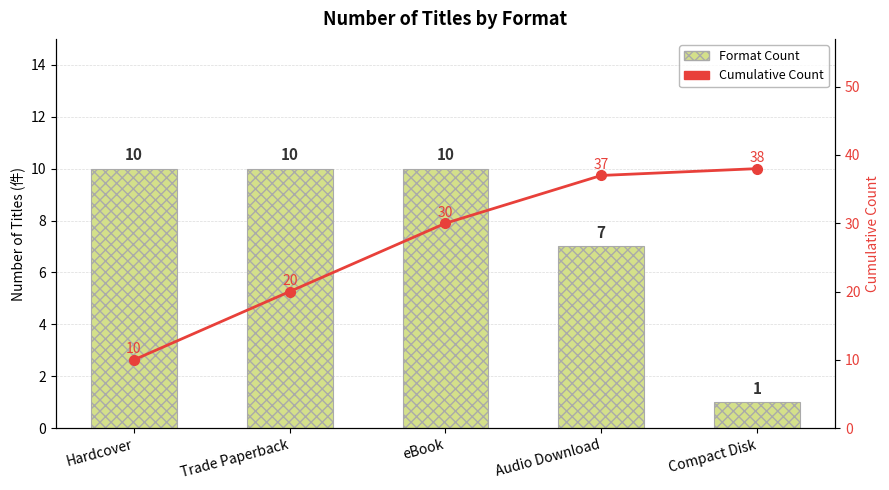

Is the value of Format Count at Trade Paperback greater than the value of Cumulative Count at Hardcover?

No